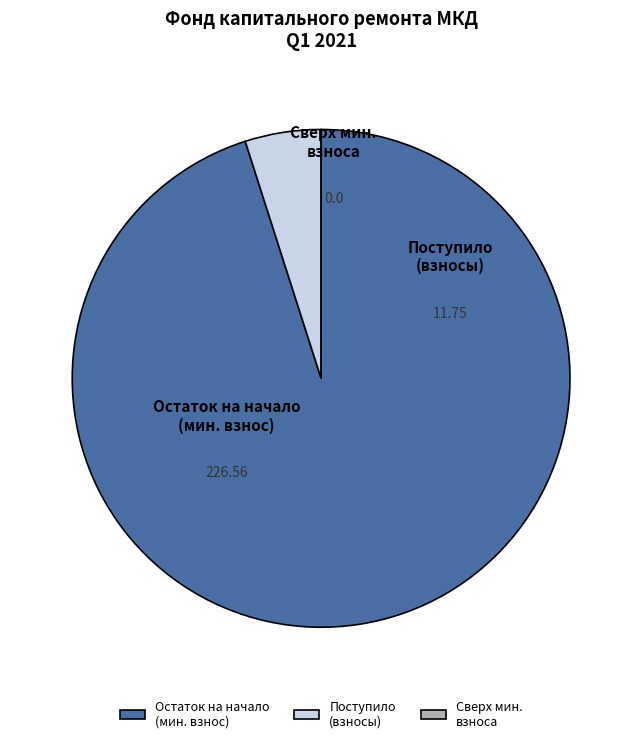

To the nearest percent, what is the difference between the largest and smallest slice percentages?

95%